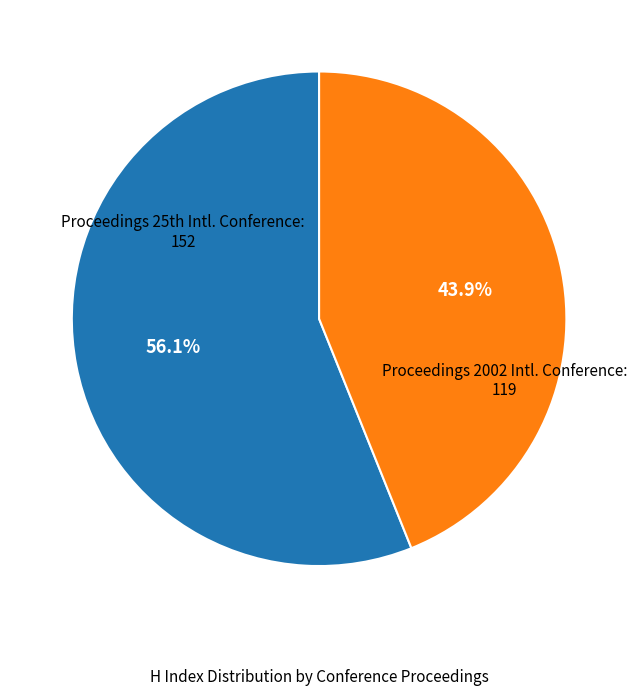

To the nearest percent, what is the difference between the largest and smallest slice percentages?

12%